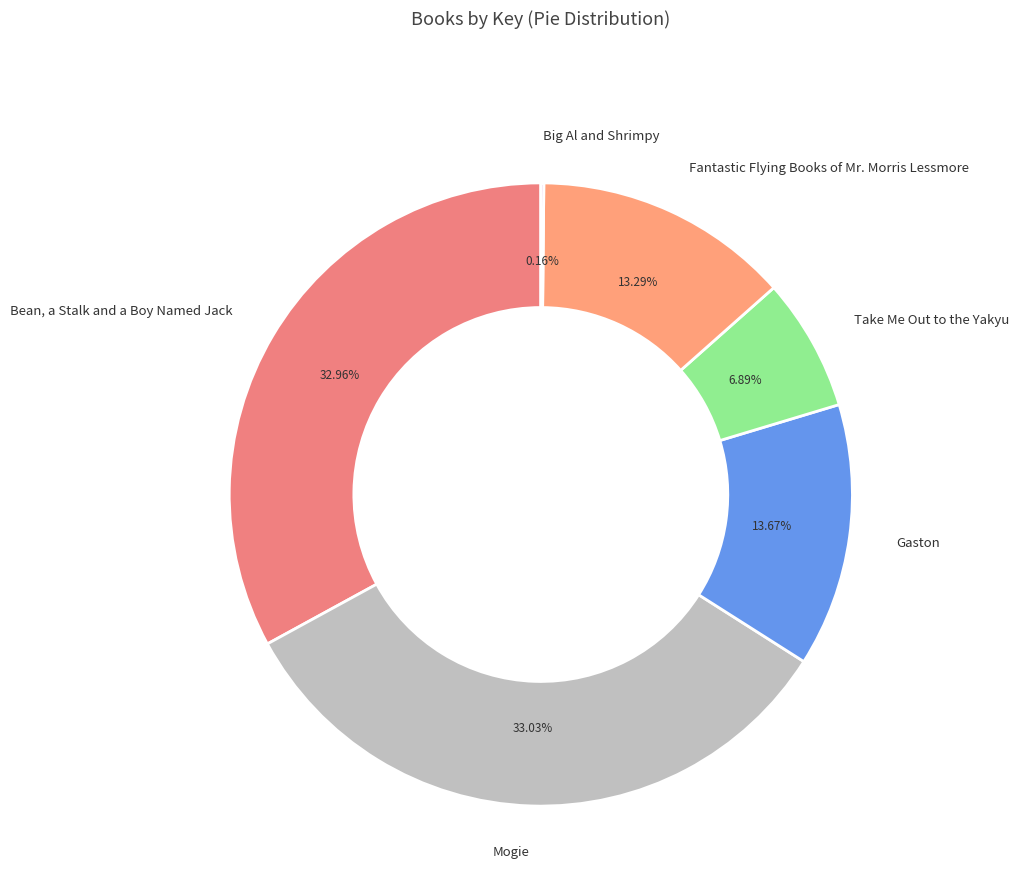

What is the smallest slice in the pie chart?

Big Al and Shrimpy